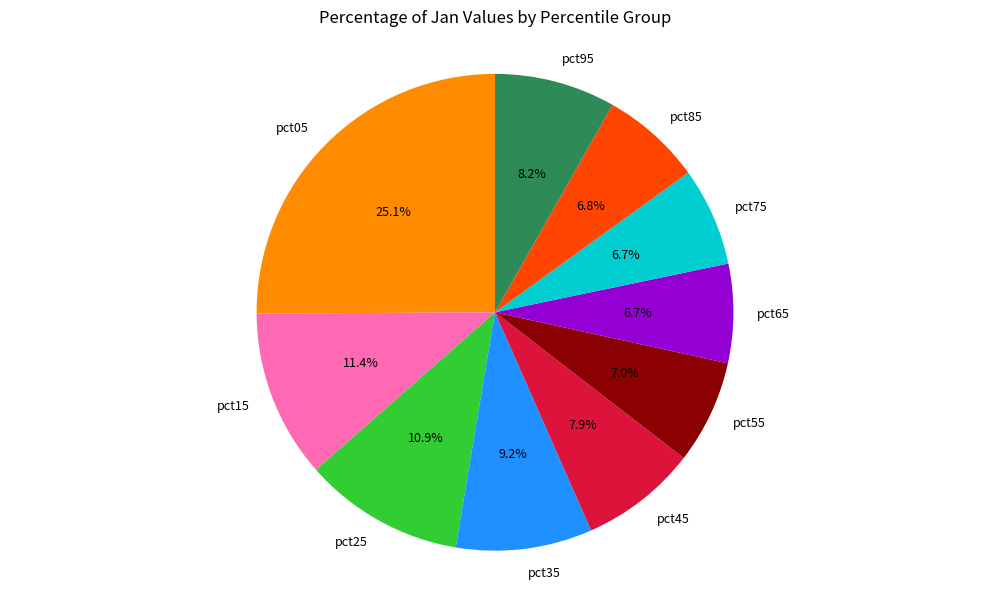

Which category has the biggest portion of the pie?

pct05